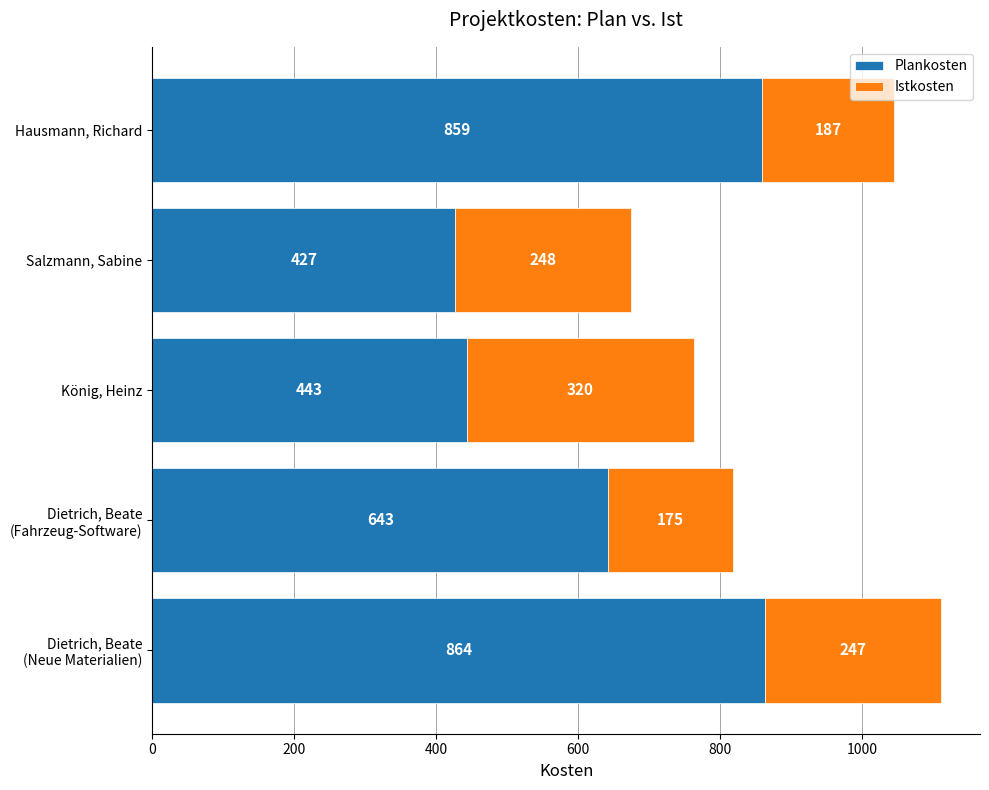

What is the difference between the maximum and minimum values in the Plankosten series?

437